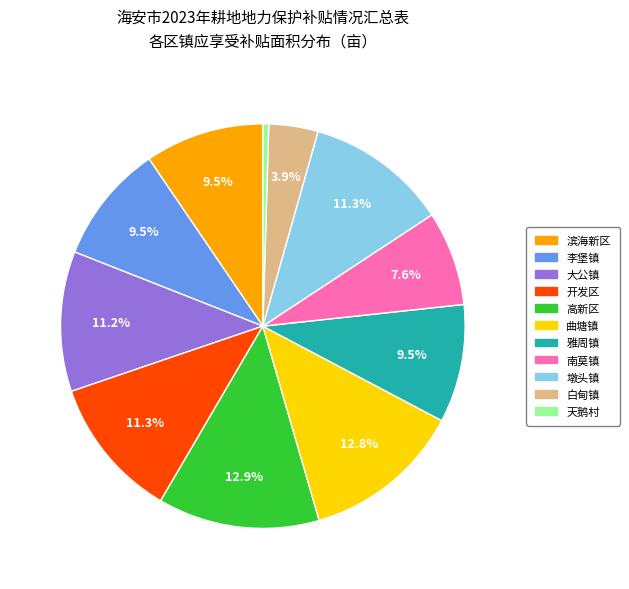

Which slice is the smallest?

天鹅村